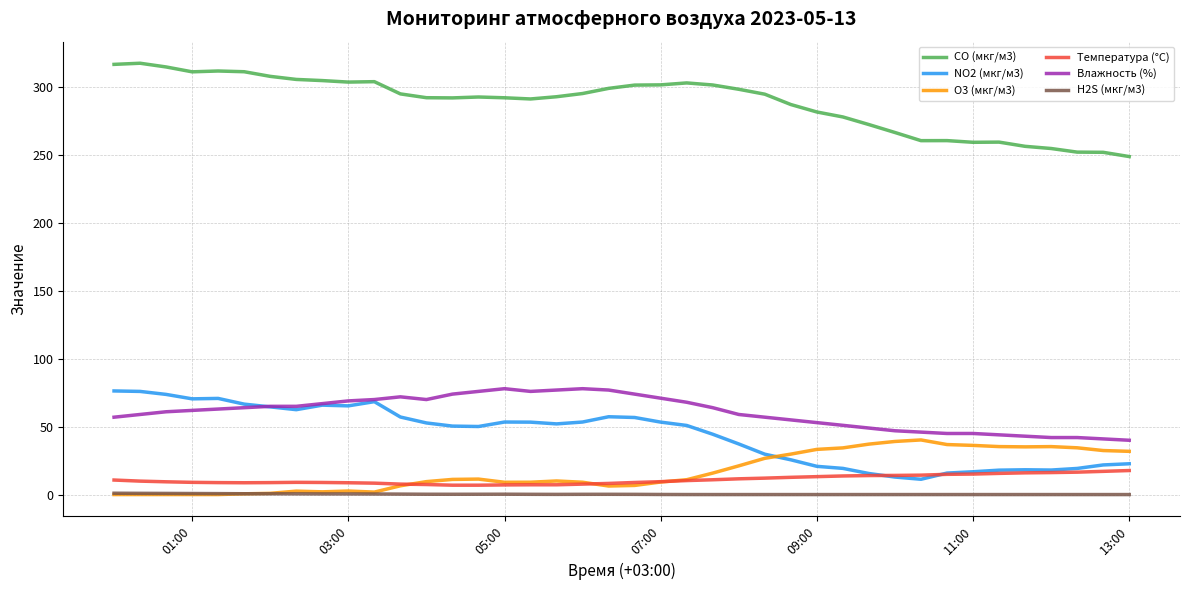

True or false: CO (мкг/м3) and O3 (мкг/м3) intersect in this chart.

False